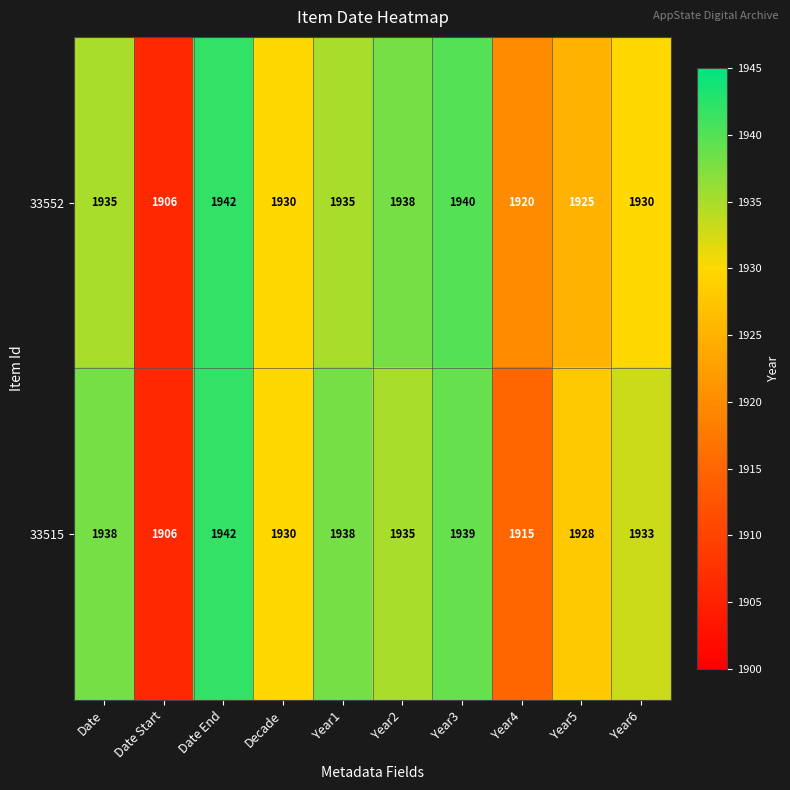

What is the spread (max minus min) of values at Year4?

5